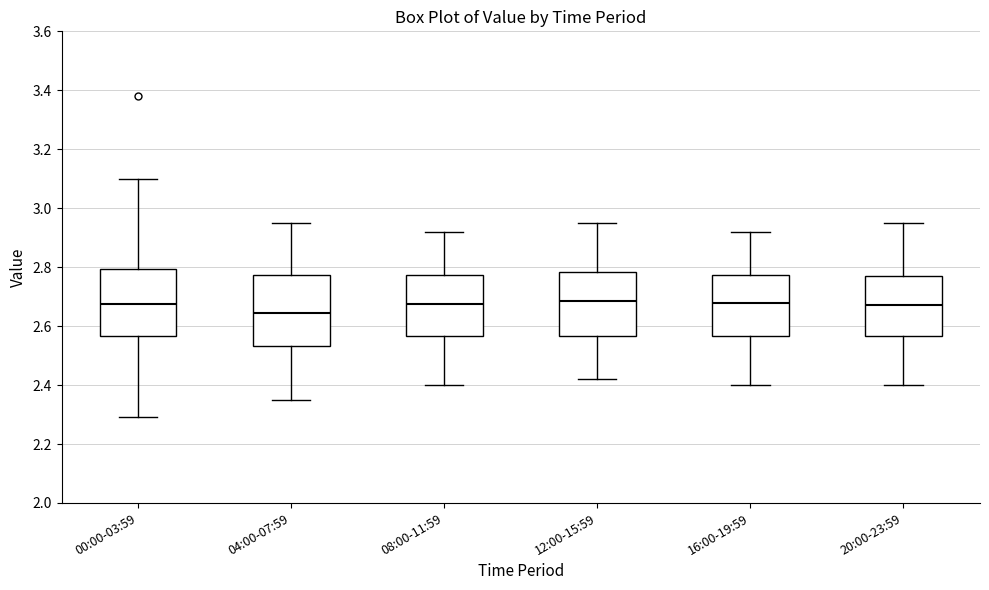

Reading left to right, read every box against the y-axis: the position of its median line, the range the box covers, and the ends of its whiskers. The values are not printed on the chart, so give them approximately, as read against the axis.

00:00-03:59: median 2.68, box 2.56 to 2.80, whiskers 2.30 to 3.10
04:00-07:59: median 2.64, box 2.54 to 2.78, whiskers 2.36 to 2.96
08:00-11:59: median 2.68, box 2.56 to 2.78, whiskers 2.40 to 2.92
12:00-15:59: median 2.68, box 2.56 to 2.78, whiskers 2.42 to 2.96
16:00-19:59: median 2.68, box 2.56 to 2.78, whiskers 2.40 to 2.92
20:00-23:59: median 2.68, box 2.56 to 2.78, whiskers 2.40 to 2.96